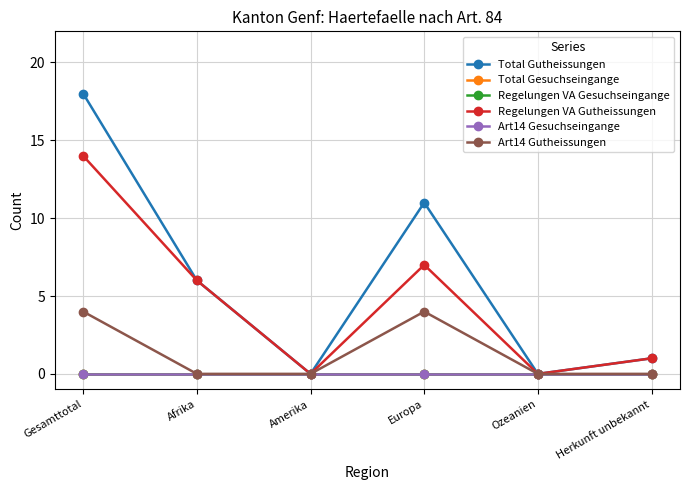

Which series has the largest total across all categories?

Total Gutheissungen